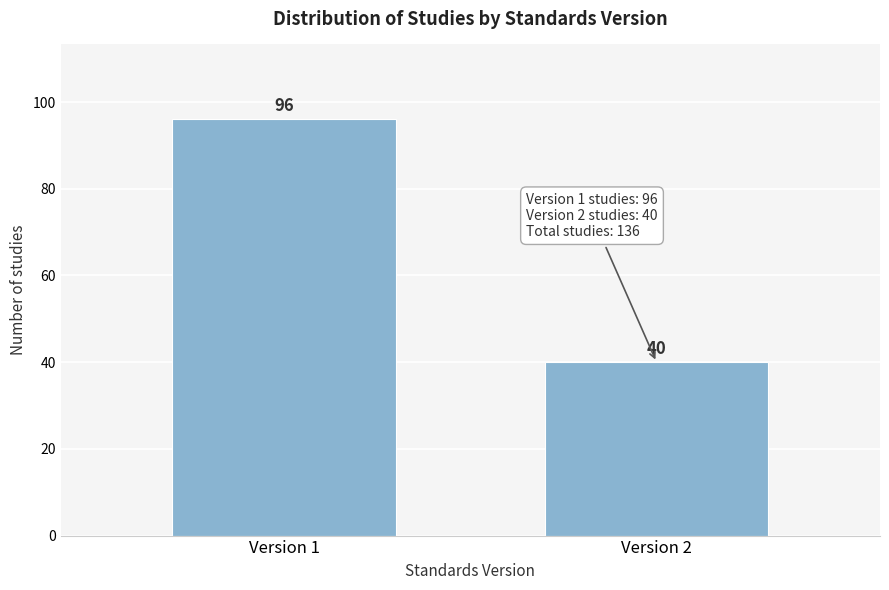

Reading left to right, what are all the values shown in this chart?

96	40